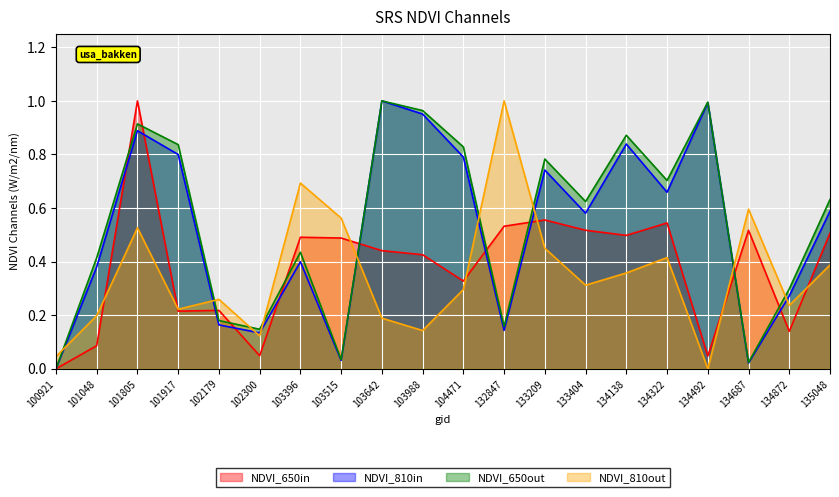

Which series has the largest total across all categories?

NDVI_650out